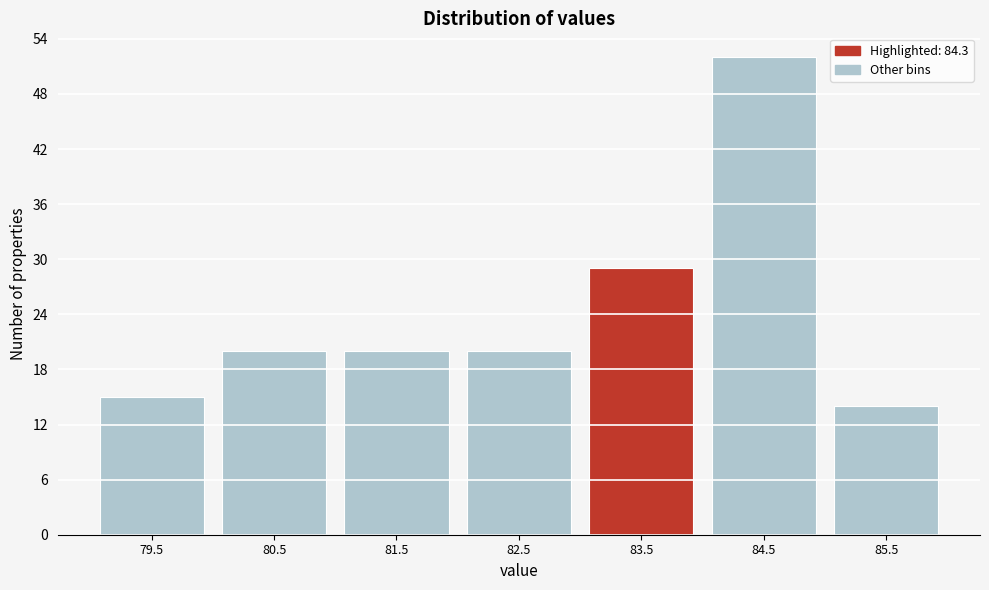

Reading left to right, list all the values displayed in this chart.

15	20	20	20	29	52	14